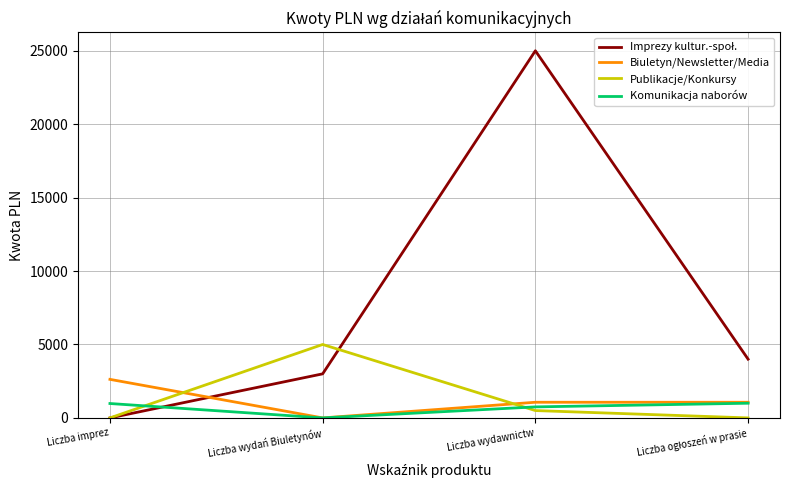

What is the spread (max minus min) of values at Liczba wydań Biuletynów?

5000